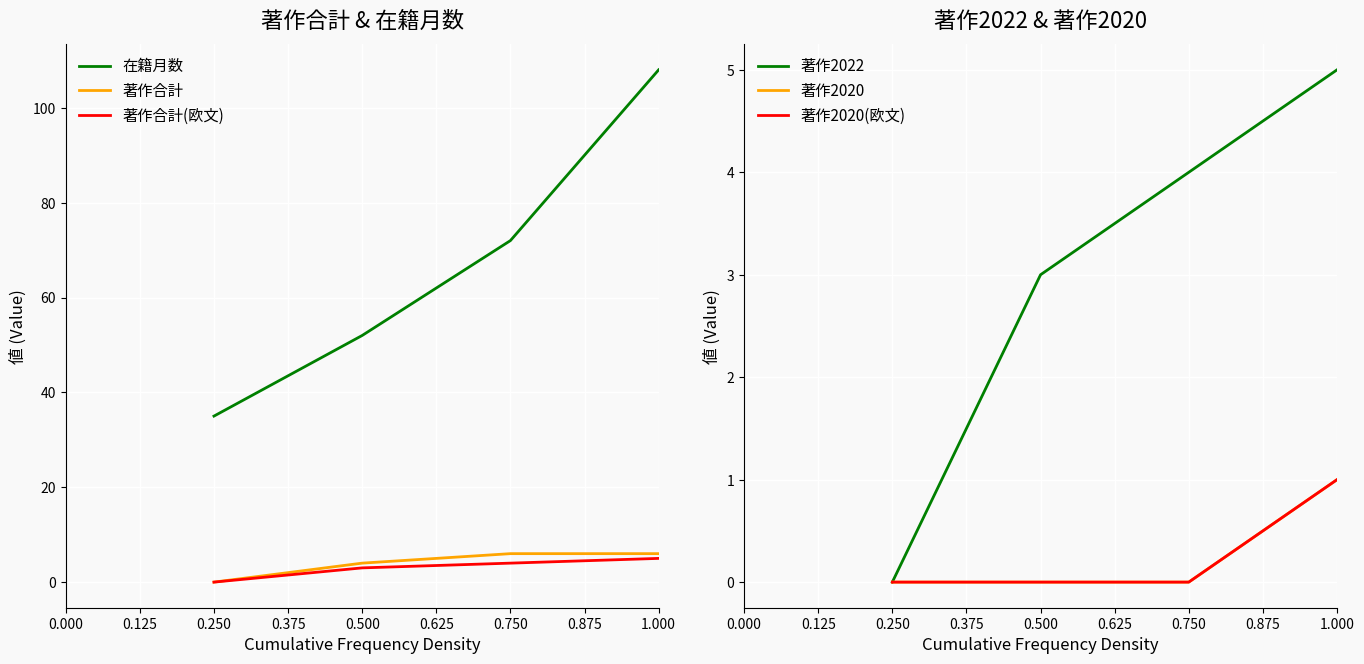

Reading left to right, transcribe all the data shown in this chart.

在籍月数: 35	52	72	108
著作合計: 0	4	6	6
著作合計(欧文): 0	3	4	5
著作2022: 0	3	4	5
著作2020: 0	0	0	1
著作2020(欧文): 0	0	0	1